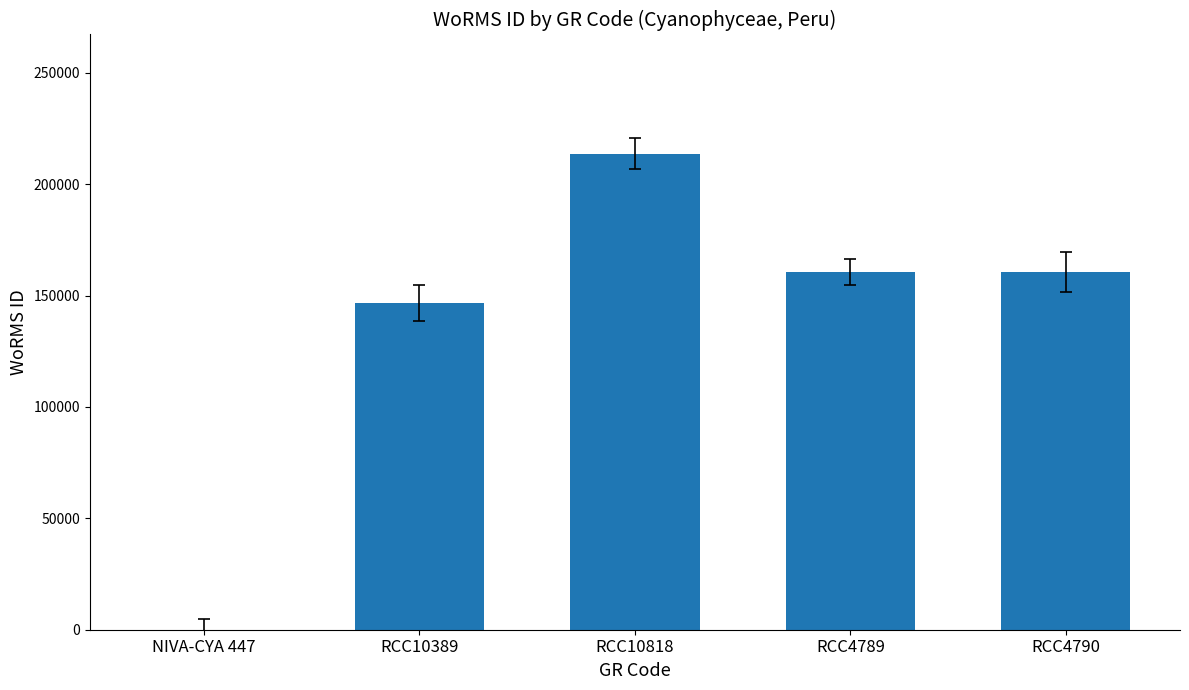

Where is the data nearest to the value 106864?

RCC10389